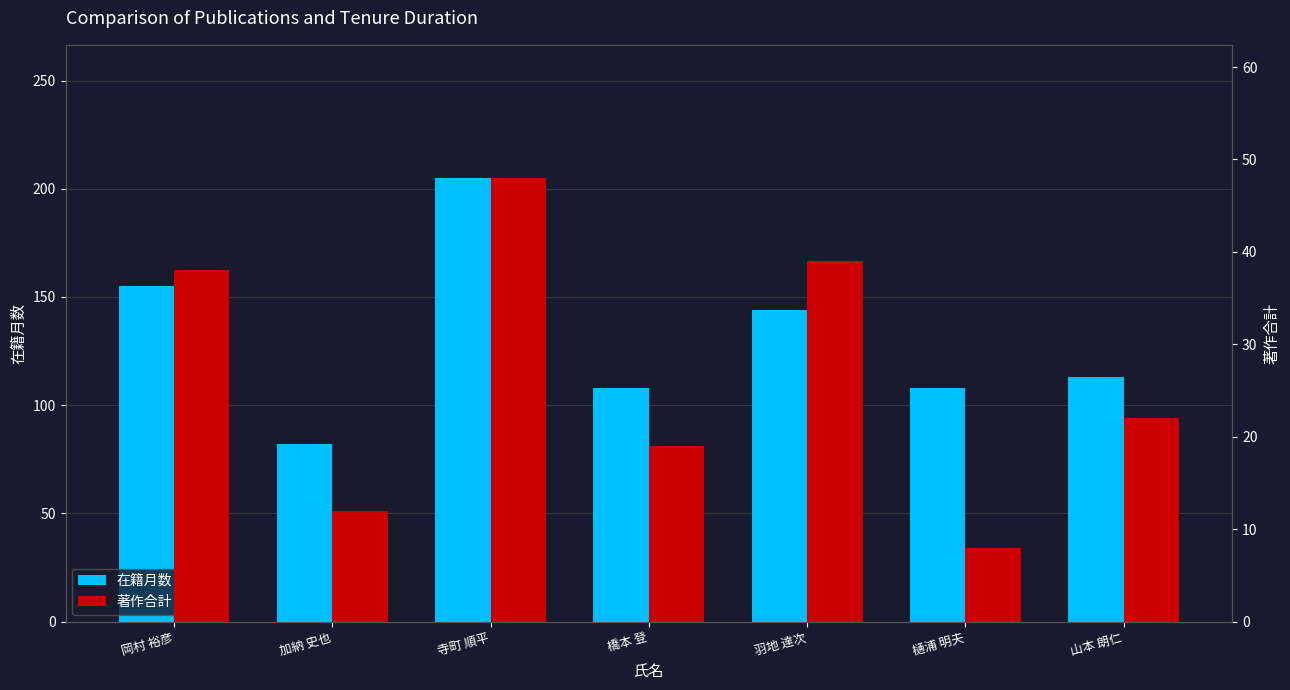

The value of 在籍月数 at 樋浦 明夫 is 43. True or false?

False